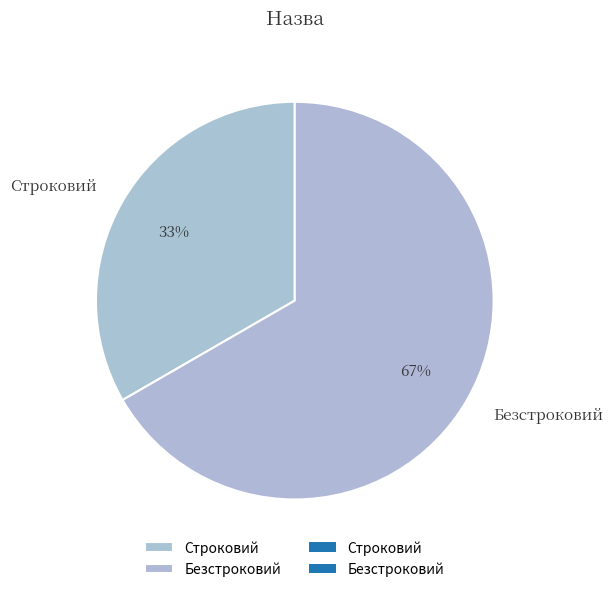

Which has a higher value, Строковий or Безстроковий?

Безстроковий